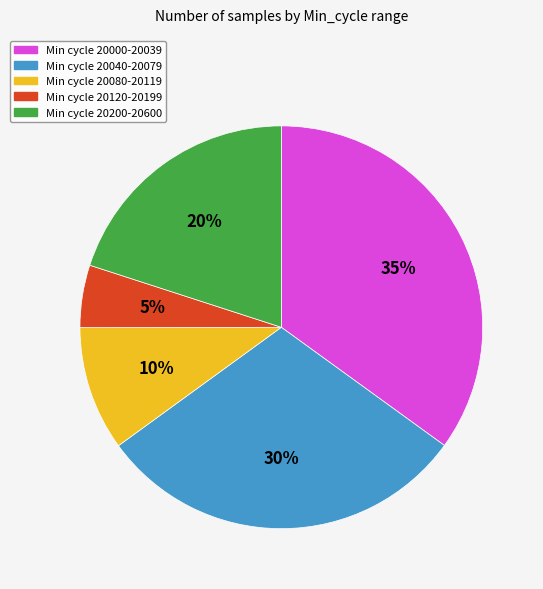

True or false: Min cycle 20080-20119 accounts for 17% of the total.

False